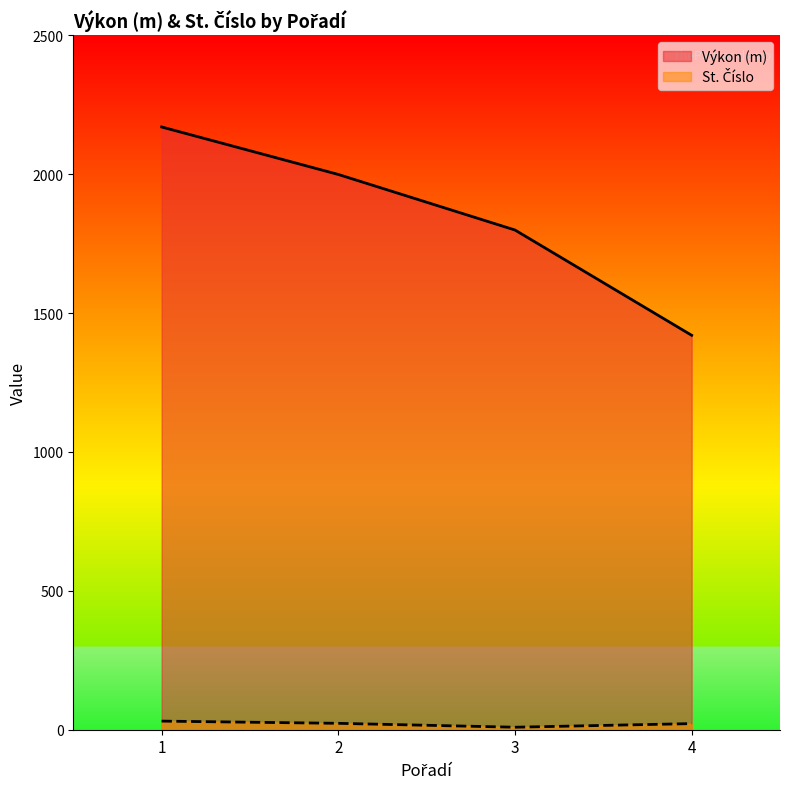

Which series has the largest total across all categories?

Výkon (m)